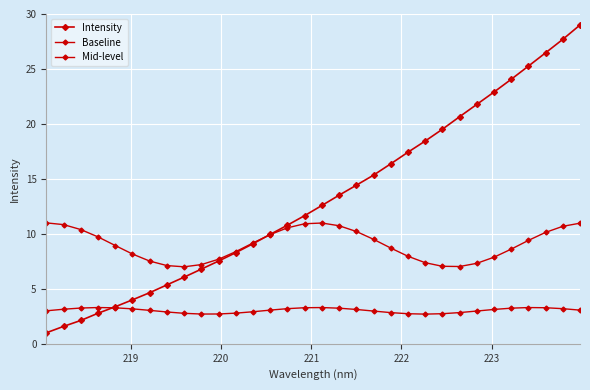

How many lines are shown in the chart?

3